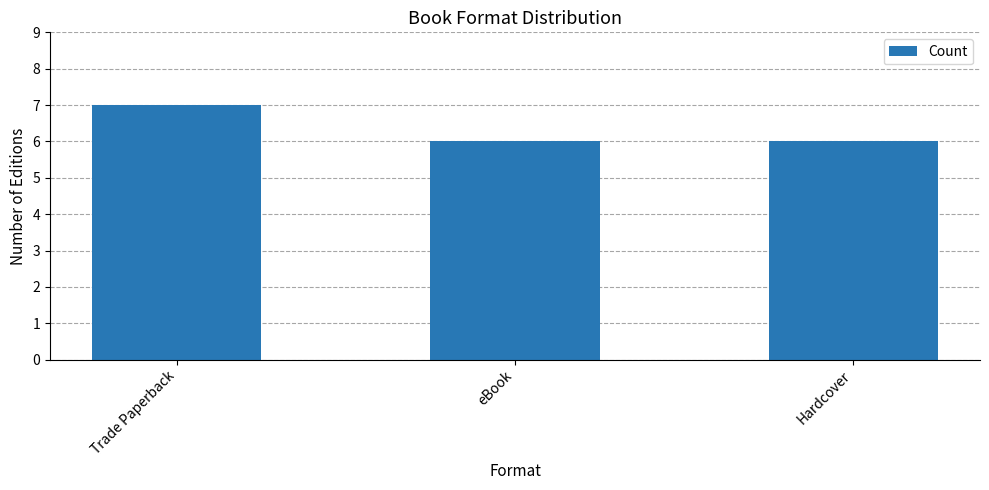

Reading left to right, extract all data points from this chart.

Trade Paperback=7	eBook=6	Hardcover=6